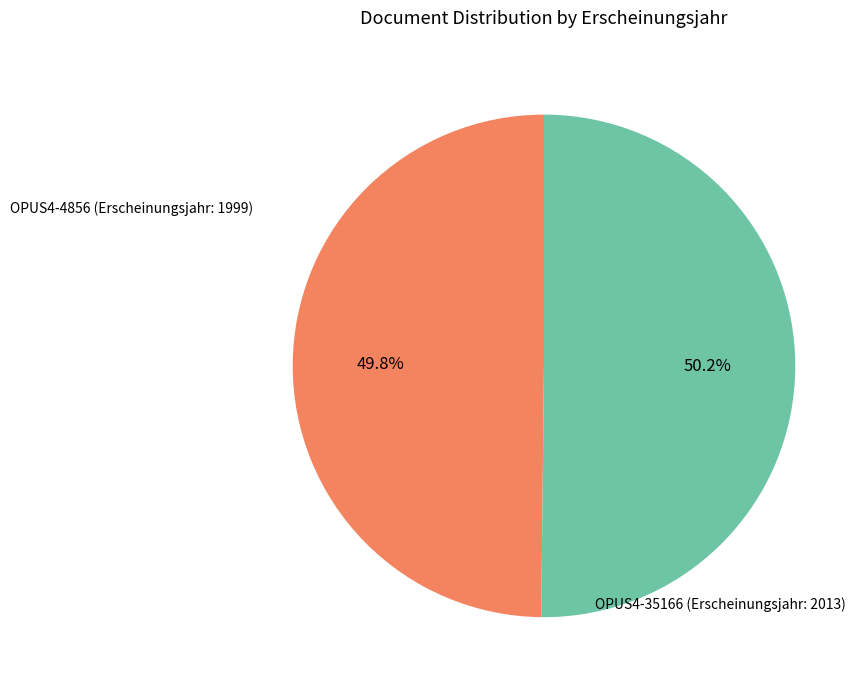

Is there a majority slice in this chart?

Yes